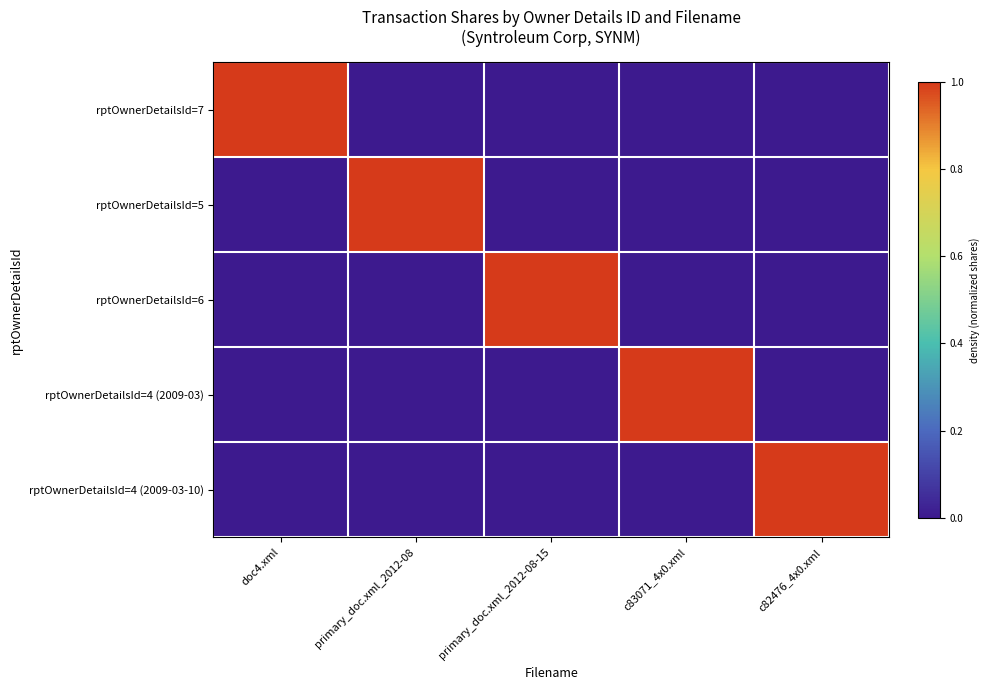

What is the total value across all series at c82476_4x0.xml?

1